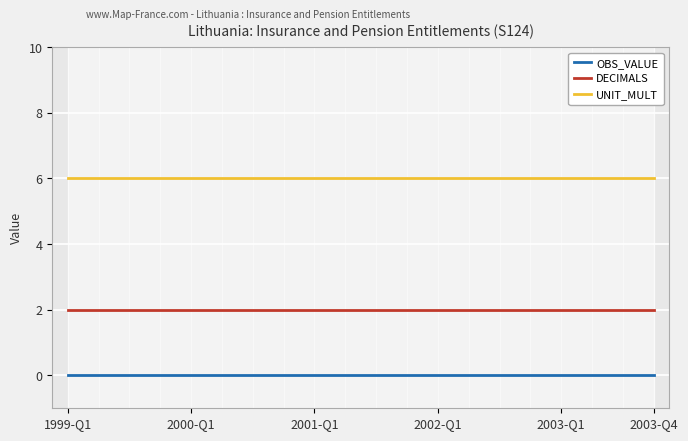

True or false: OBS_VALUE and DECIMALS intersect in this chart.

False